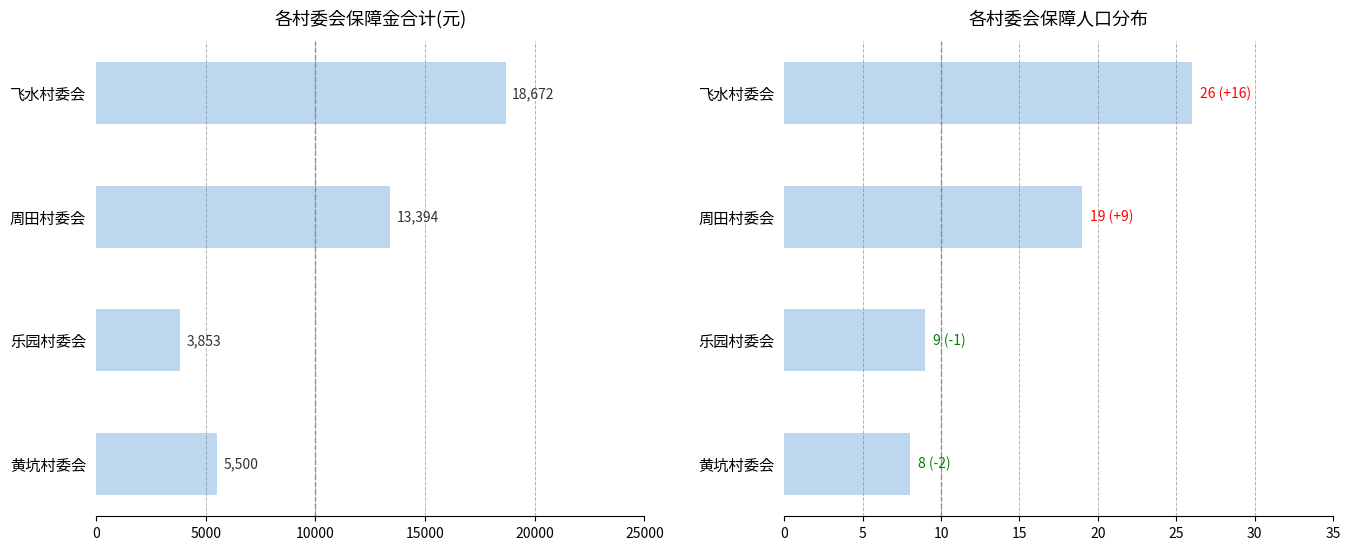

Are the bars grouped side by side (vs. stacked)?

Yes